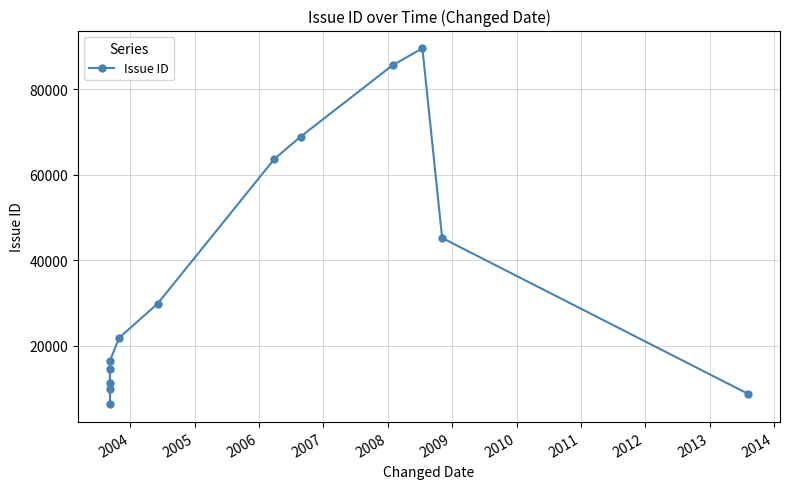

What is the label of the 2nd point from the left?

2004